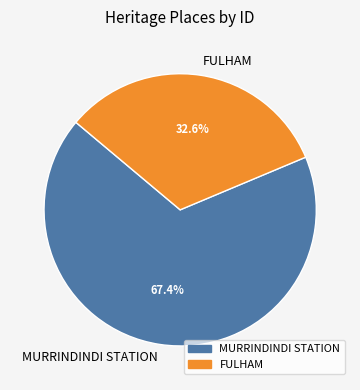

Is there any slice that represents more than half of the pie?

Yes